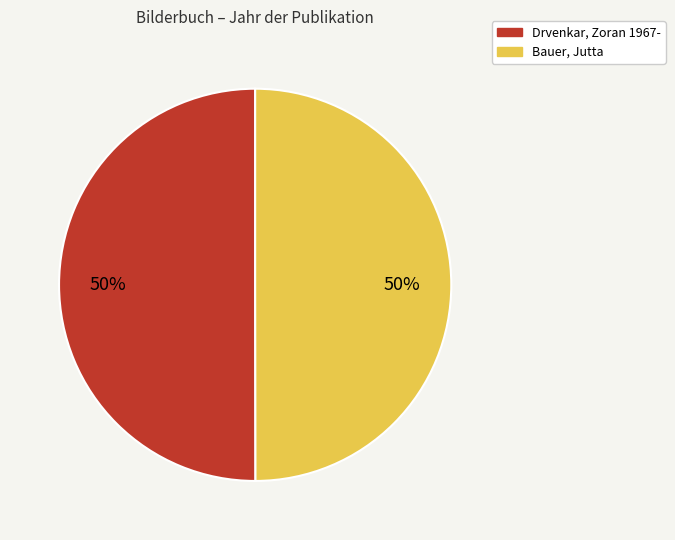

The Drvenkar, Zoran 1967- slice represents 50% of the pie. True or false?

True